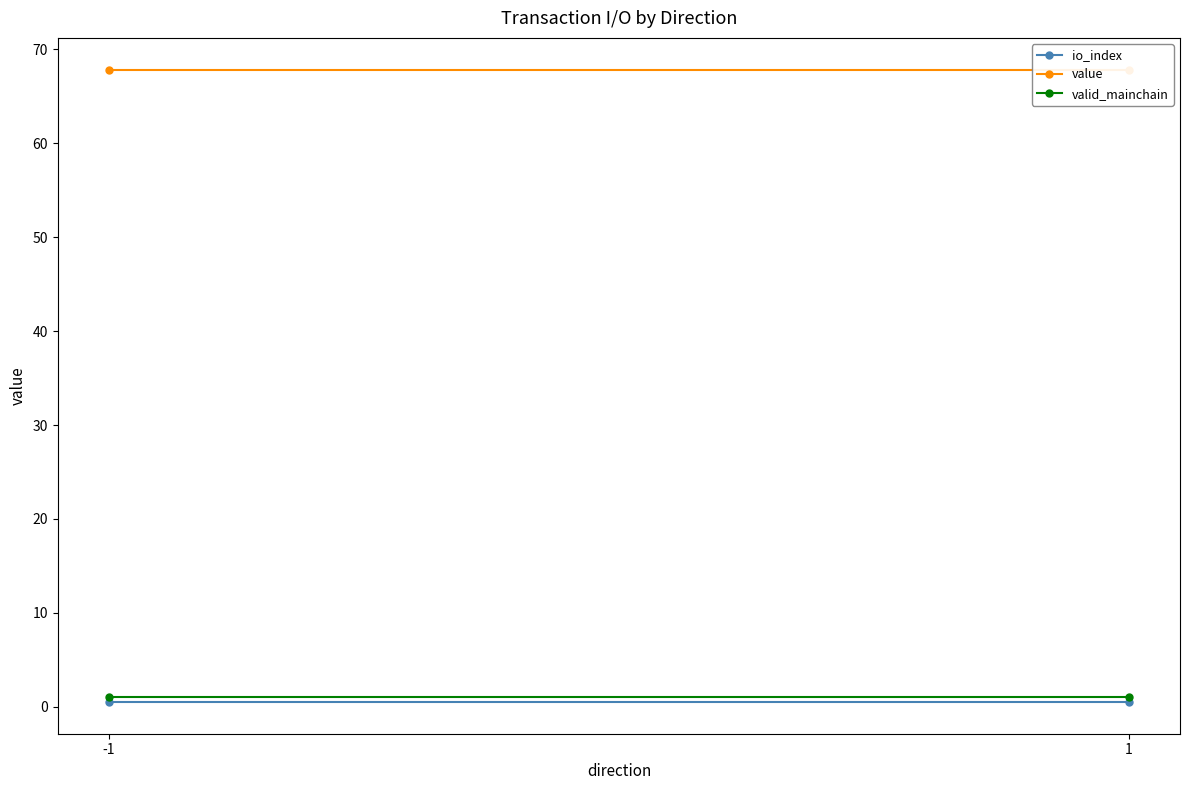

Is this an area chart (filled region under the line)?

No